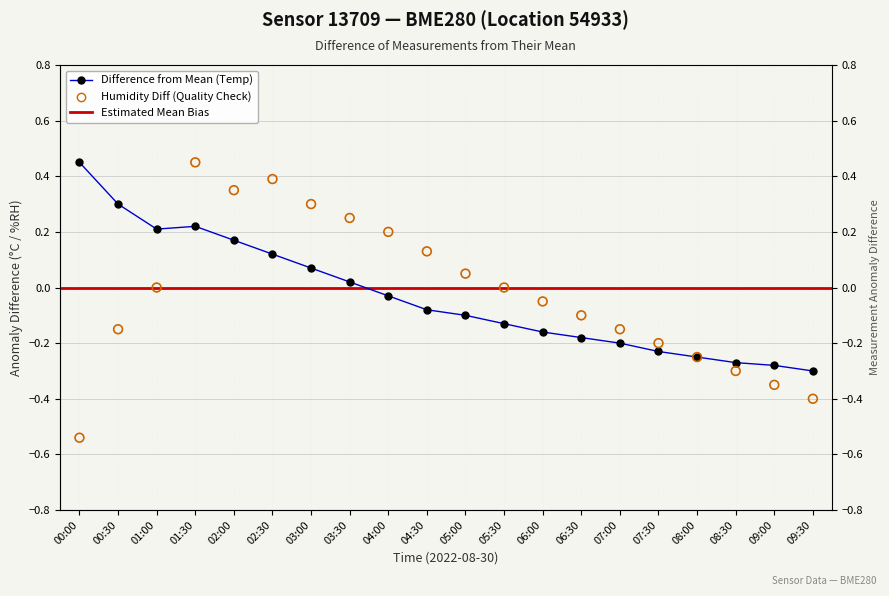

Which series has the largest Y range (max minus min)?

humidity